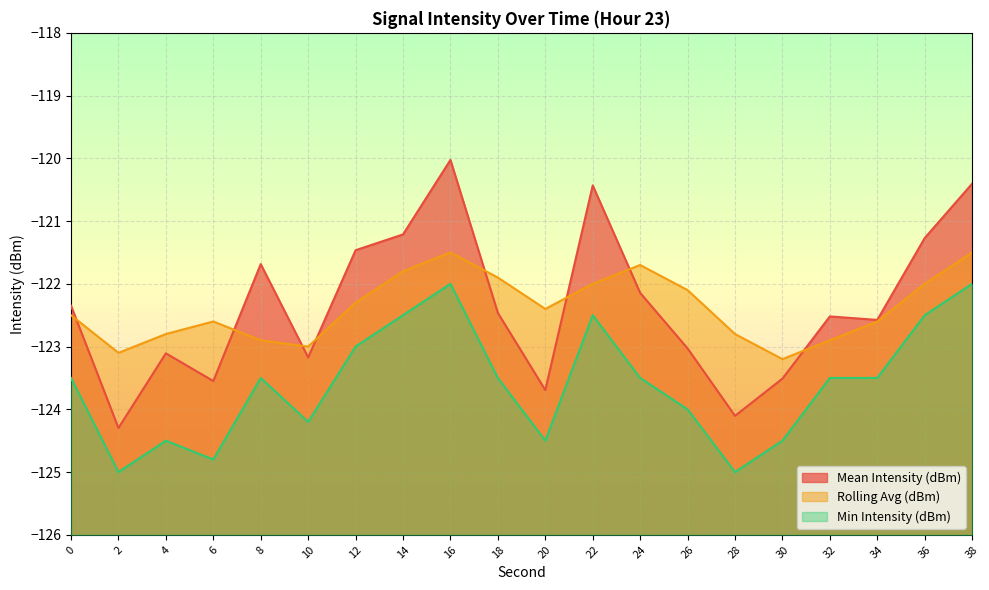

What is the greatest value displayed?

-120.0